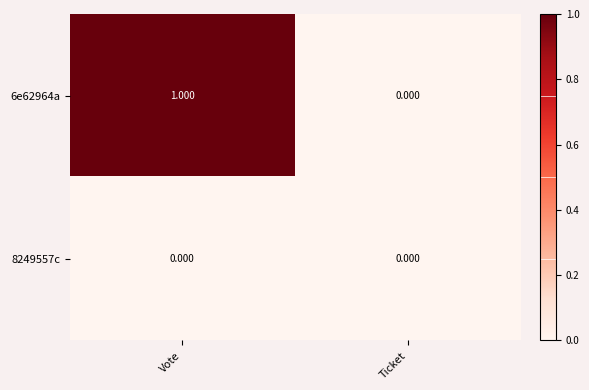

Which label corresponds to the largest value in the chart?

Vote